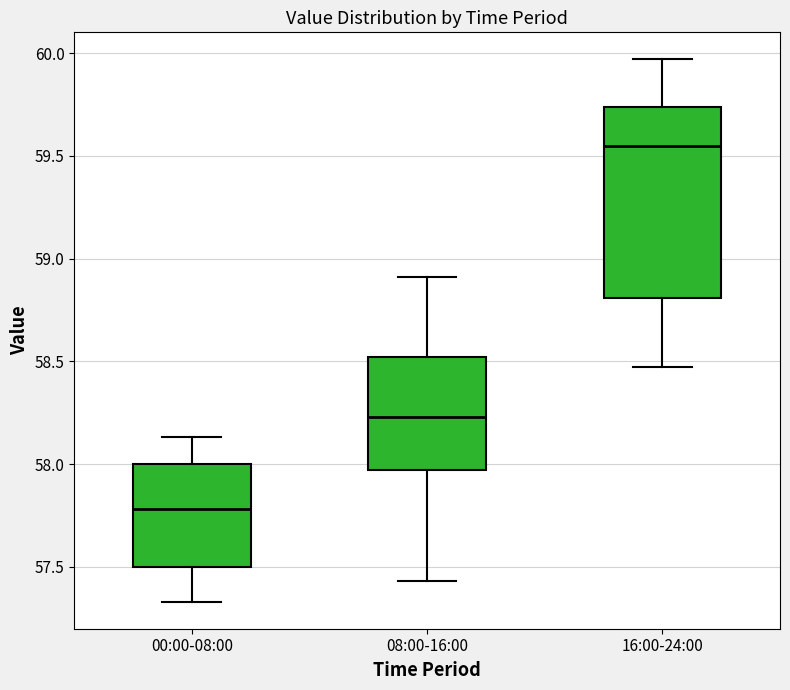

Reading left to right, read every box against the y-axis: the position of its median line, the range the box covers, and the ends of its whiskers. The values are not printed on the chart, so give them approximately, as read against the axis.

00:00-08:00: median 57.80, box 57.50 to 58.00, whiskers 57.35 to 58.15
08:00-16:00: median 58.25, box 57.95 to 58.50, whiskers 57.45 to 58.90
16:00-24:00: median 59.55, box 58.80 to 59.75, whiskers 58.45 to 59.95